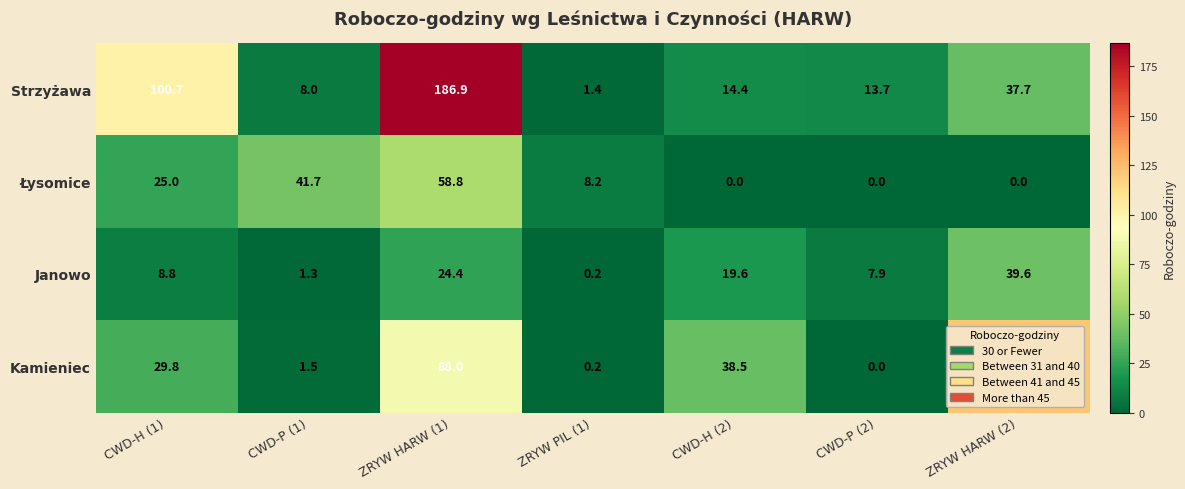

Is it true that Janowo equals 5.7 at ZRYW HARW (1)?

False